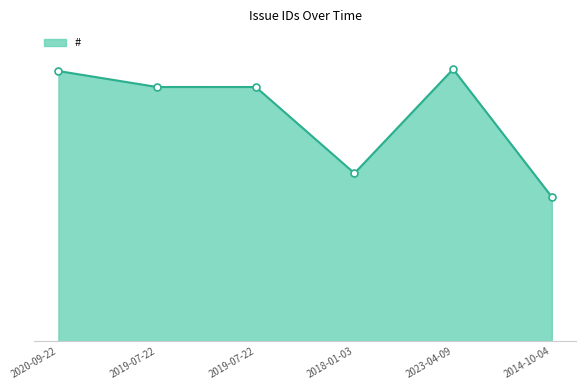

Is this an area chart (filled region under the line)?

Yes